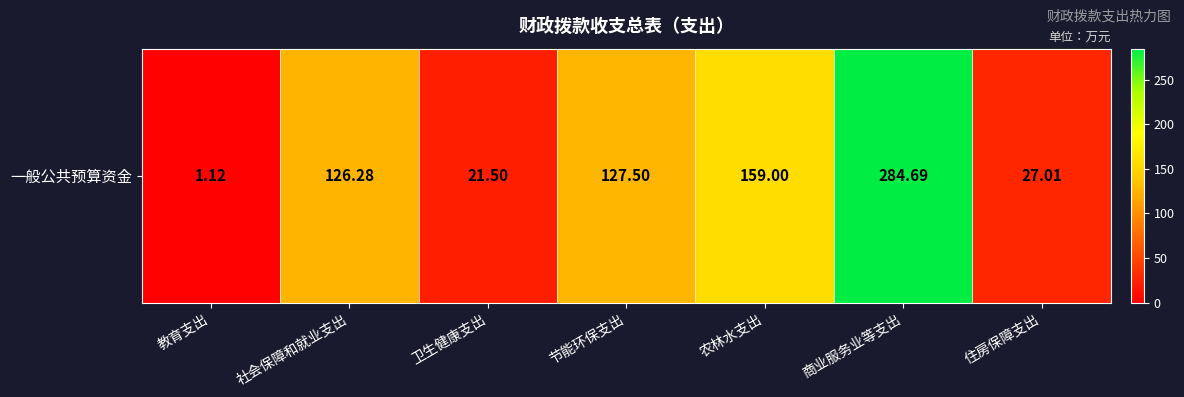

What is the difference between the maximum and minimum values?

283.6